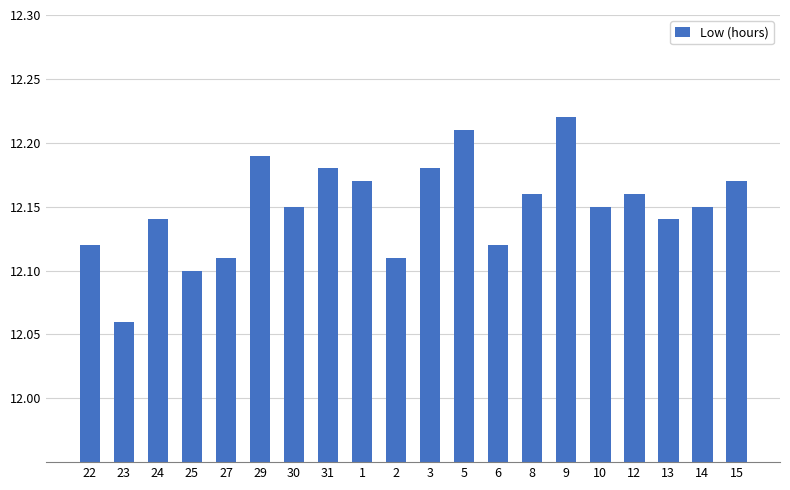

How many bars are there in total?

20